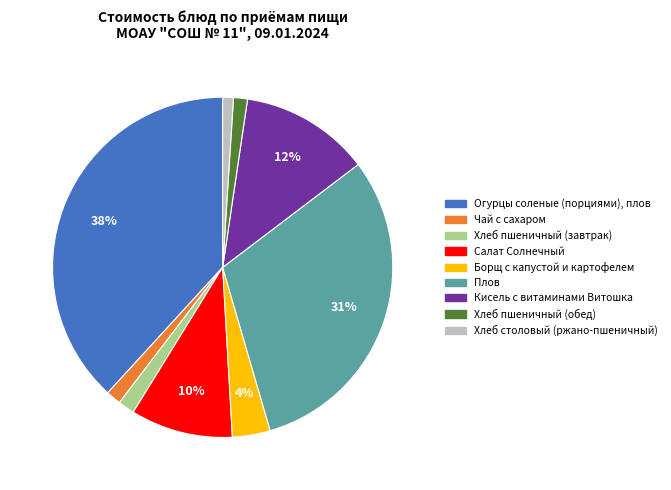

What is the largest slice in the pie chart?

Огурцы соленые (порциями), плов